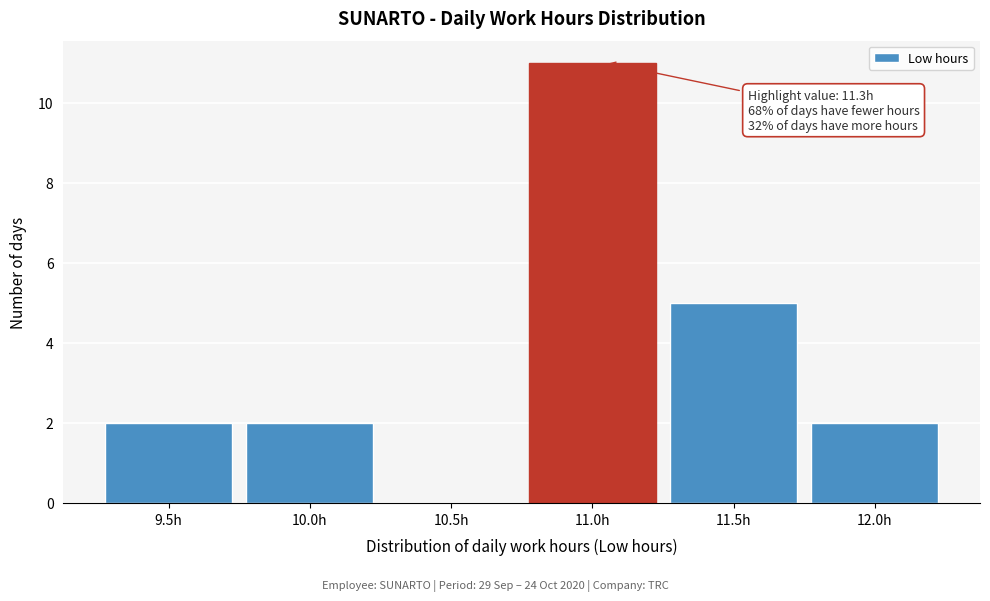

Reading left to right, extract all data points from this chart.

9.5h=2	10.0h=2	10.5h=0	11.0h=11	11.5h=5	12.0h=2